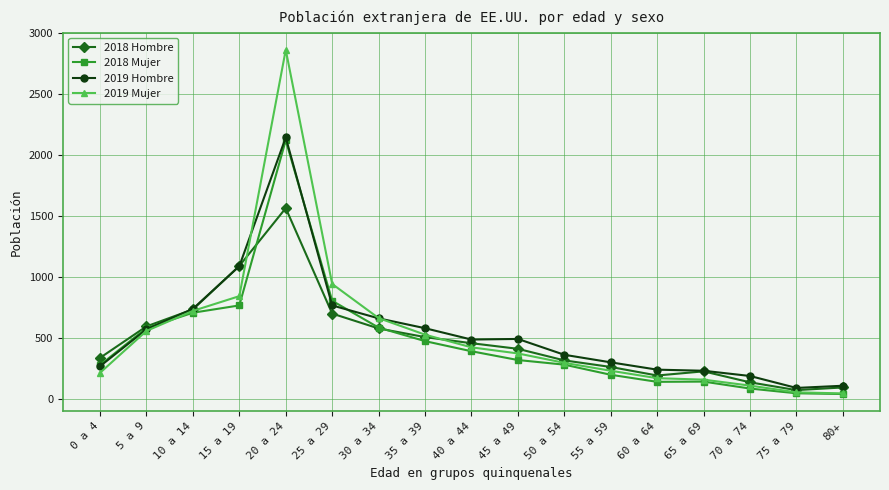

What is the total value across all series at 0 a 4?

1093